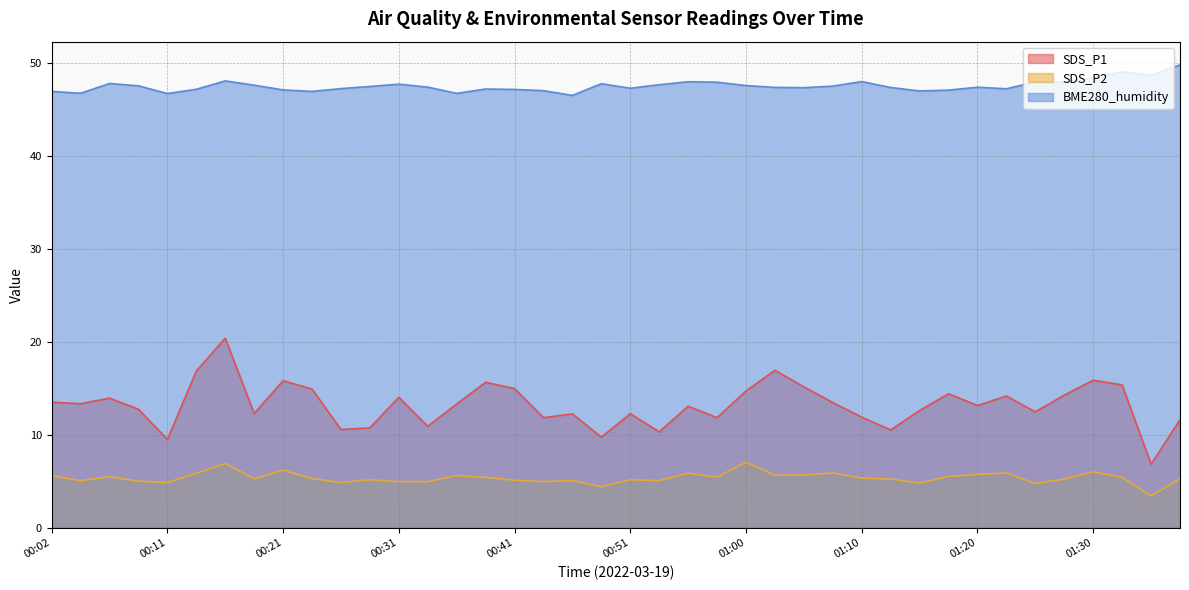

What is the sum of the BME280_humidity values at 00:06 and 00:29?

95.2